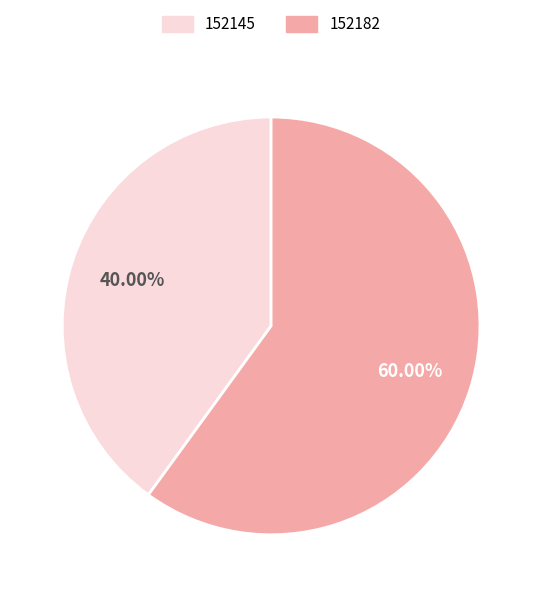

To the nearest percent, what percentage of the pie is 152145?

40%